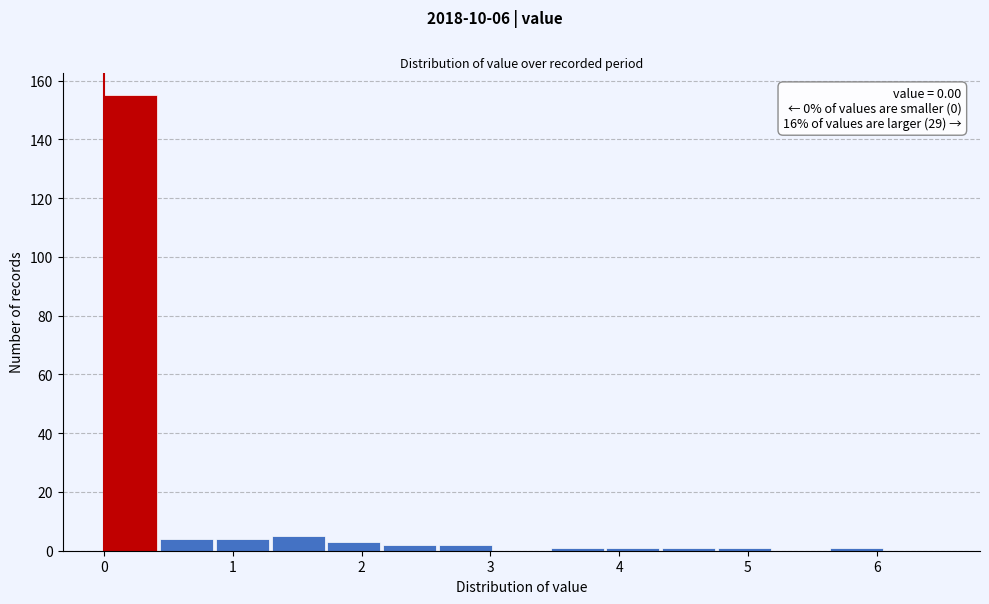

Over which range of the x-axis is the bar tallest?

0.0 to 0.4